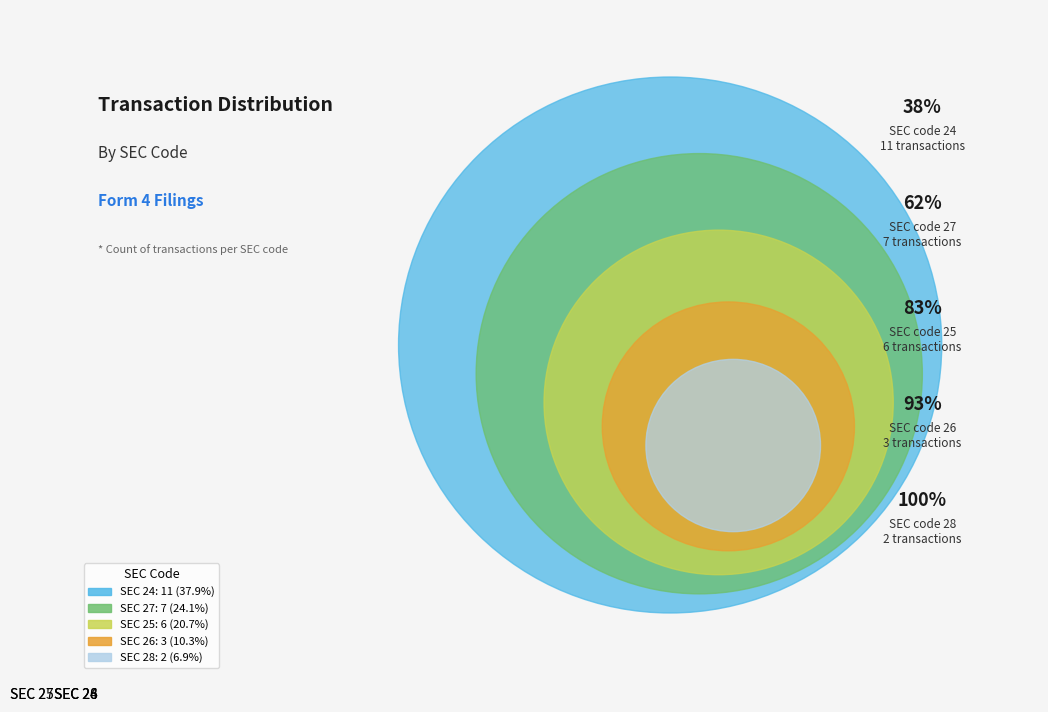

How many segments does this pie chart have?

5